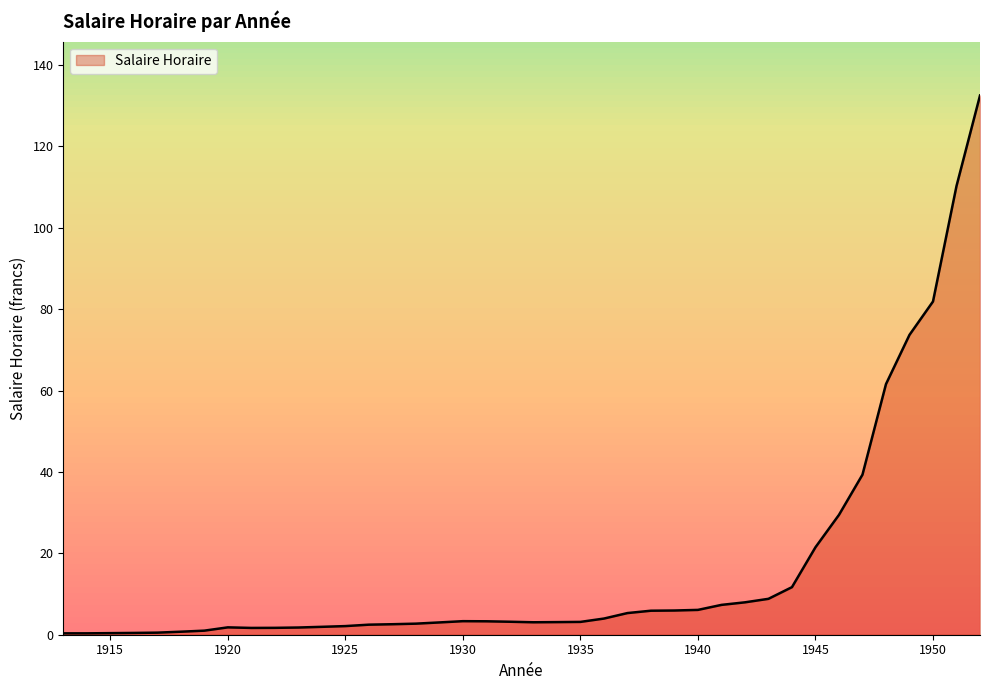

Does the chart have visible grid lines?

No